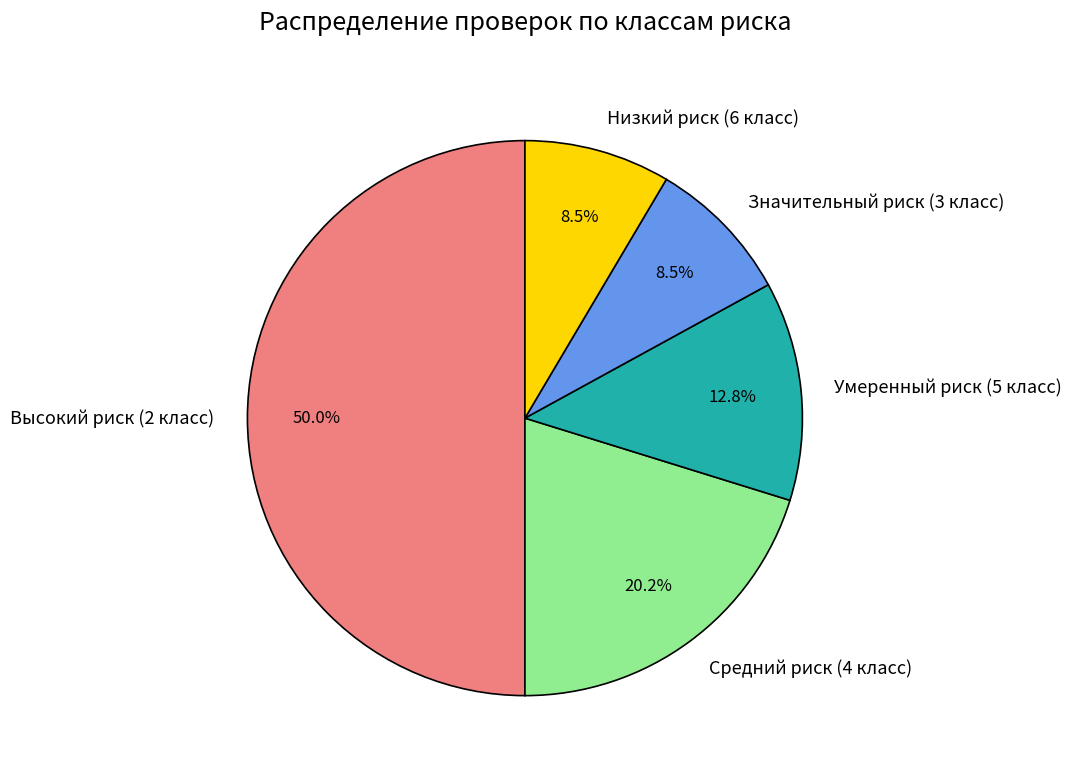

Which category has the biggest portion of the pie?

Высокий риск (2 класс)